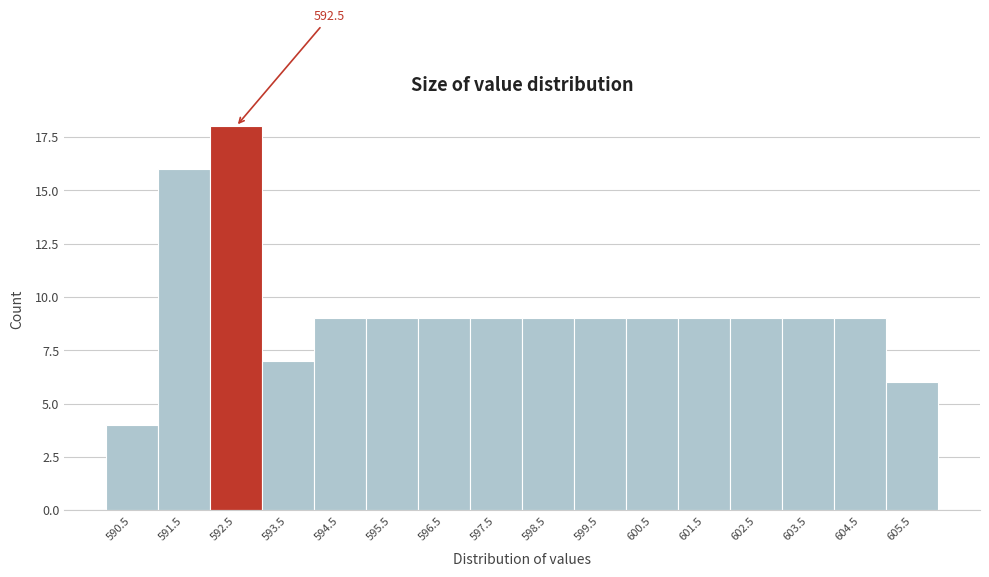

Reading left to right, transcribe all the data shown in this chart.

4	16	18	7	9	9	9	9	9	9	9	9	9	9	9	6